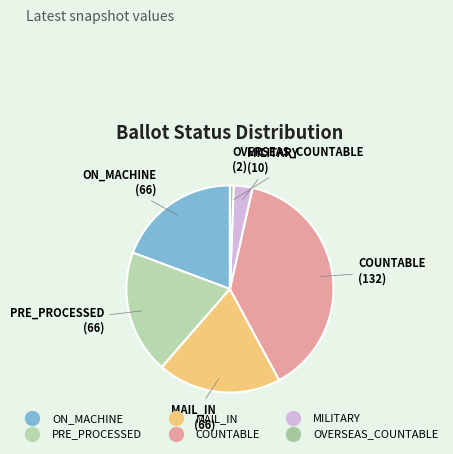

Does PRE_PROCESSED account for over 50% of the chart?

No